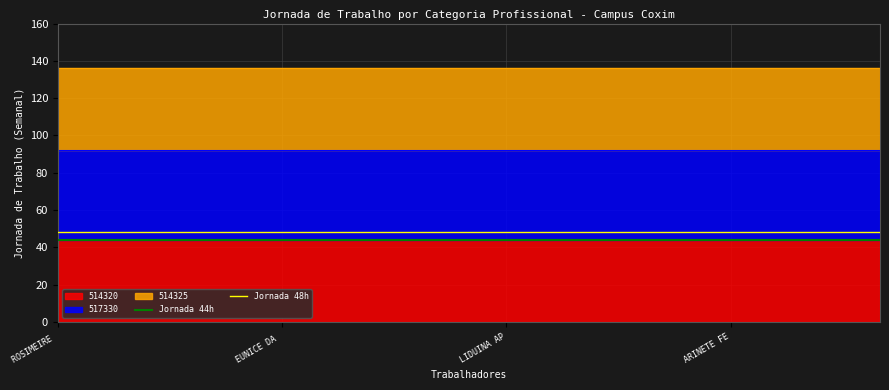

Is the value of Jornada 48h at EUNICE DA  greater than the value of Jornada 44h at ROSIMEIRE ?

Yes